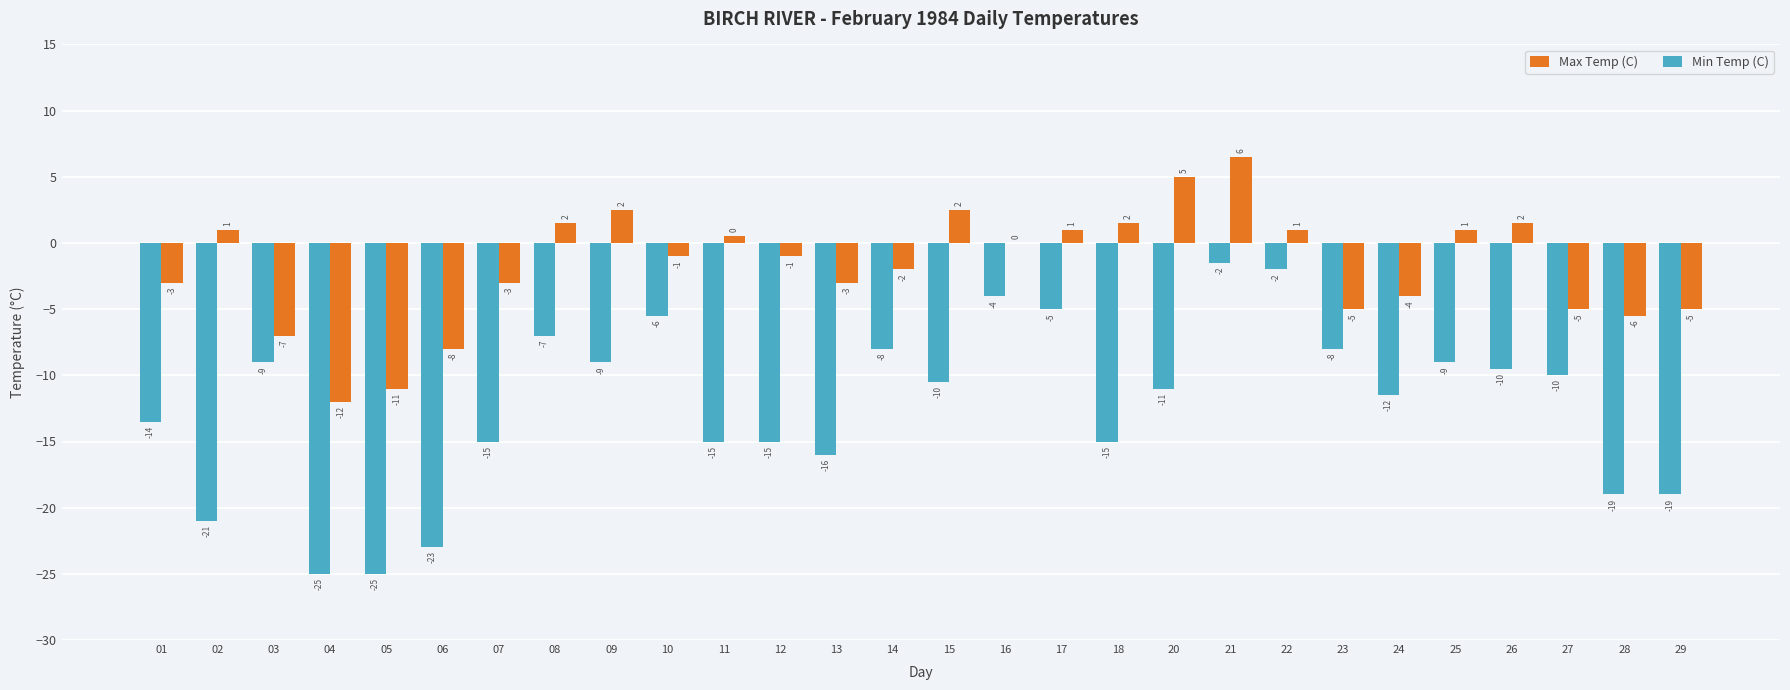

What is the average value of the Max Temp (C) series?

-1.8